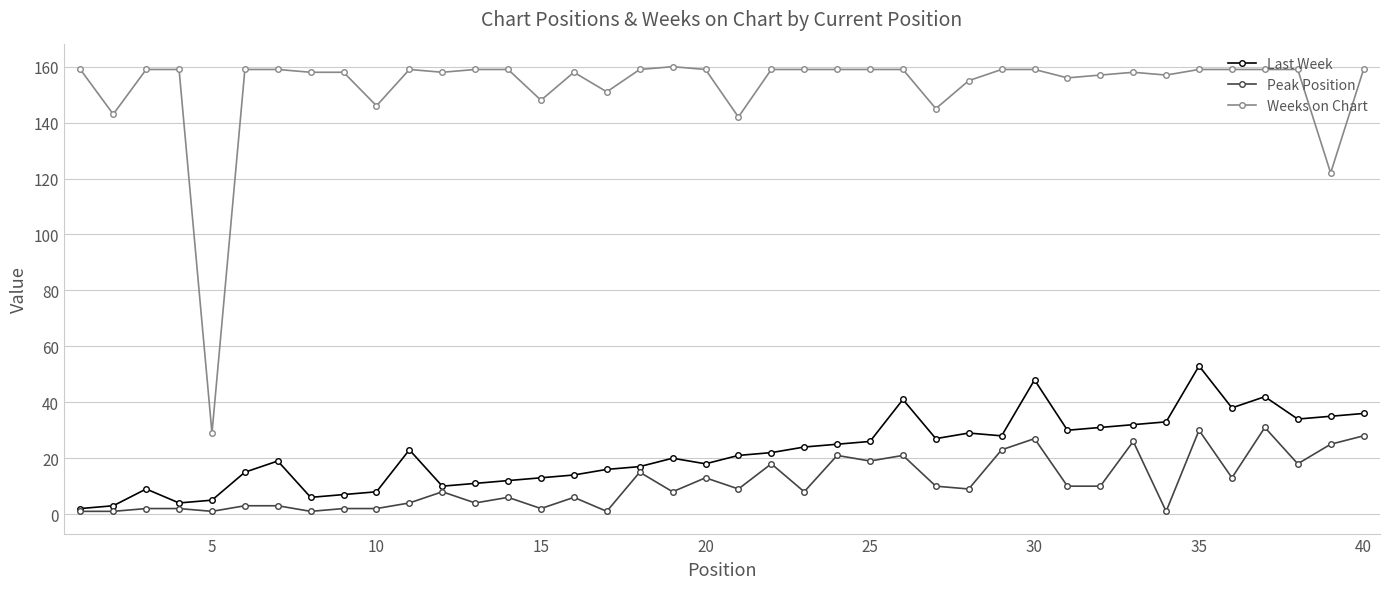

Reading right to left, transcribe all the data shown in this chart.

Last Week: 36	35	34	42	38	53	33	32	31	30	48	28	29	27	41	26	25	24	22	21	18	20	17	16	14	13	12	11	10	23	8	7	6	19	15	5	4	9	3	2
Peak Position: 28	25	18	31	13	30	1	26	10	10	27	23	9	10	21	19	21	8	18	9	13	8	15	1	6	2	6	4	8	4	2	2	1	3	3	1	2	2	1	1
Weeks on Chart: 159	122	159	159	159	159	157	158	157	156	159	159	155	145	159	159	159	159	159	142	159	160	159	151	158	148	159	159	158	159	146	158	158	159	159	29	159	159	143	159